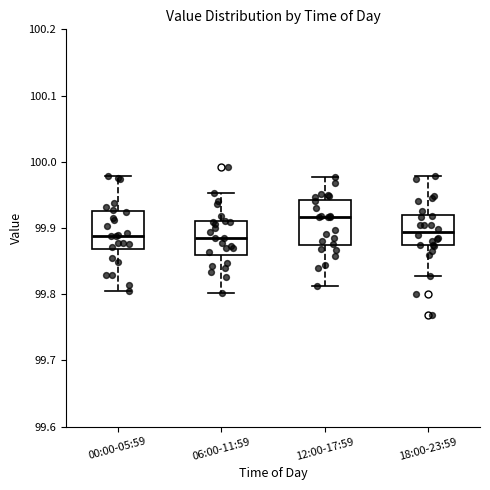

Reading left to right, transcribe this box plot: for each box, give where its median line is, the range the box spans, and where its two whiskers end, as read against the y-axis. The values are not printed on the chart, so give them approximately, as read against the axis.

00:00-05:59: median 99.89, box 99.87 to 99.93, whiskers 99.80 to 99.98
06:00-11:59: median 99.89, box 99.86 to 99.91, whiskers 99.80 to 99.95
12:00-17:59: median 99.92, box 99.87 to 99.94, whiskers 99.81 to 99.98
18:00-23:59: median 99.89, box 99.87 to 99.92, whiskers 99.83 to 99.98